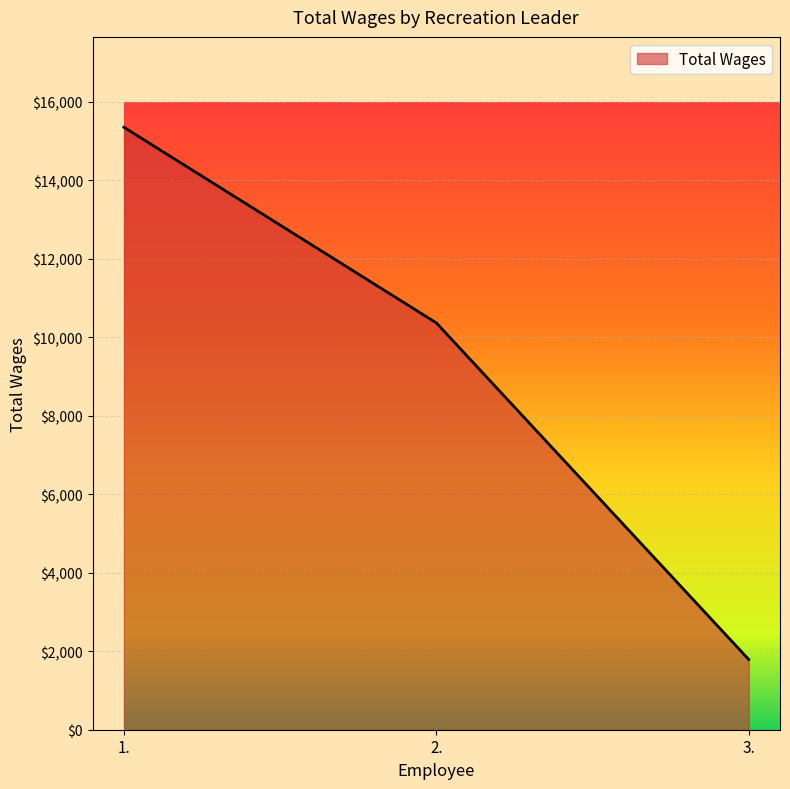

At which label is the value closest to 8570?

2.